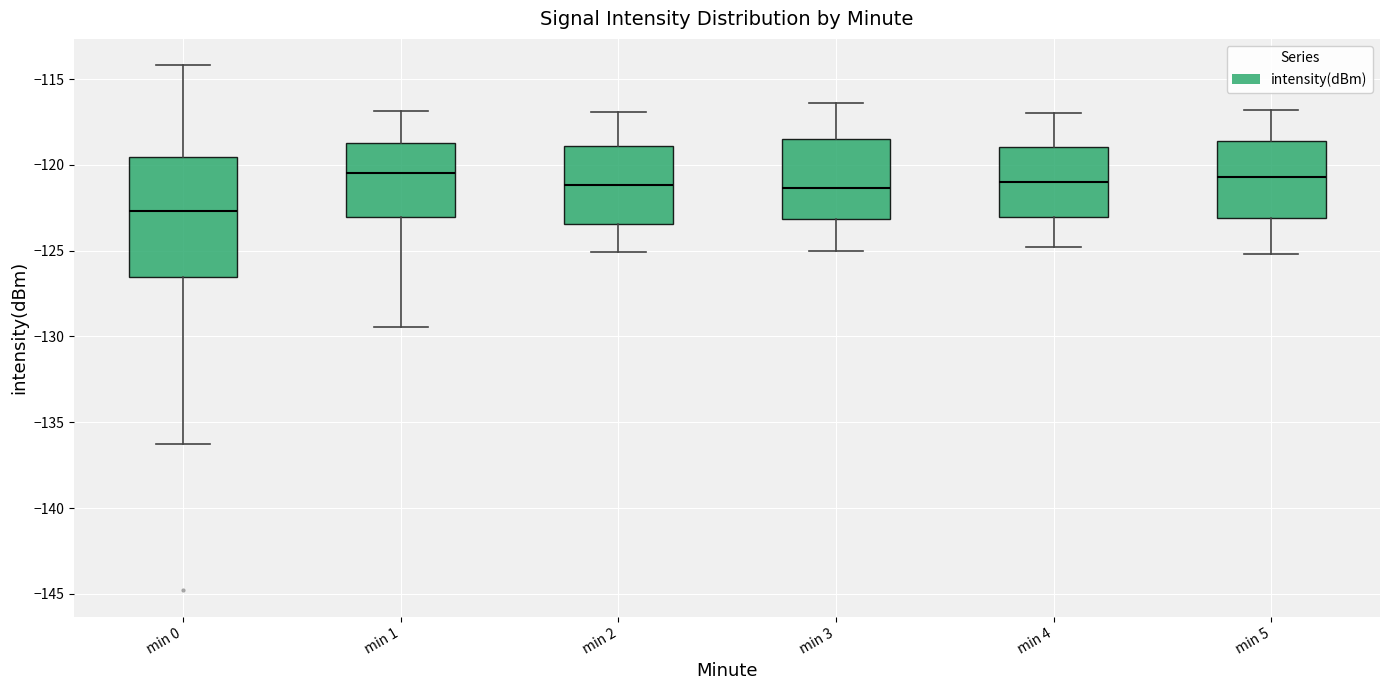

Which box has the lowest median line?

min 0